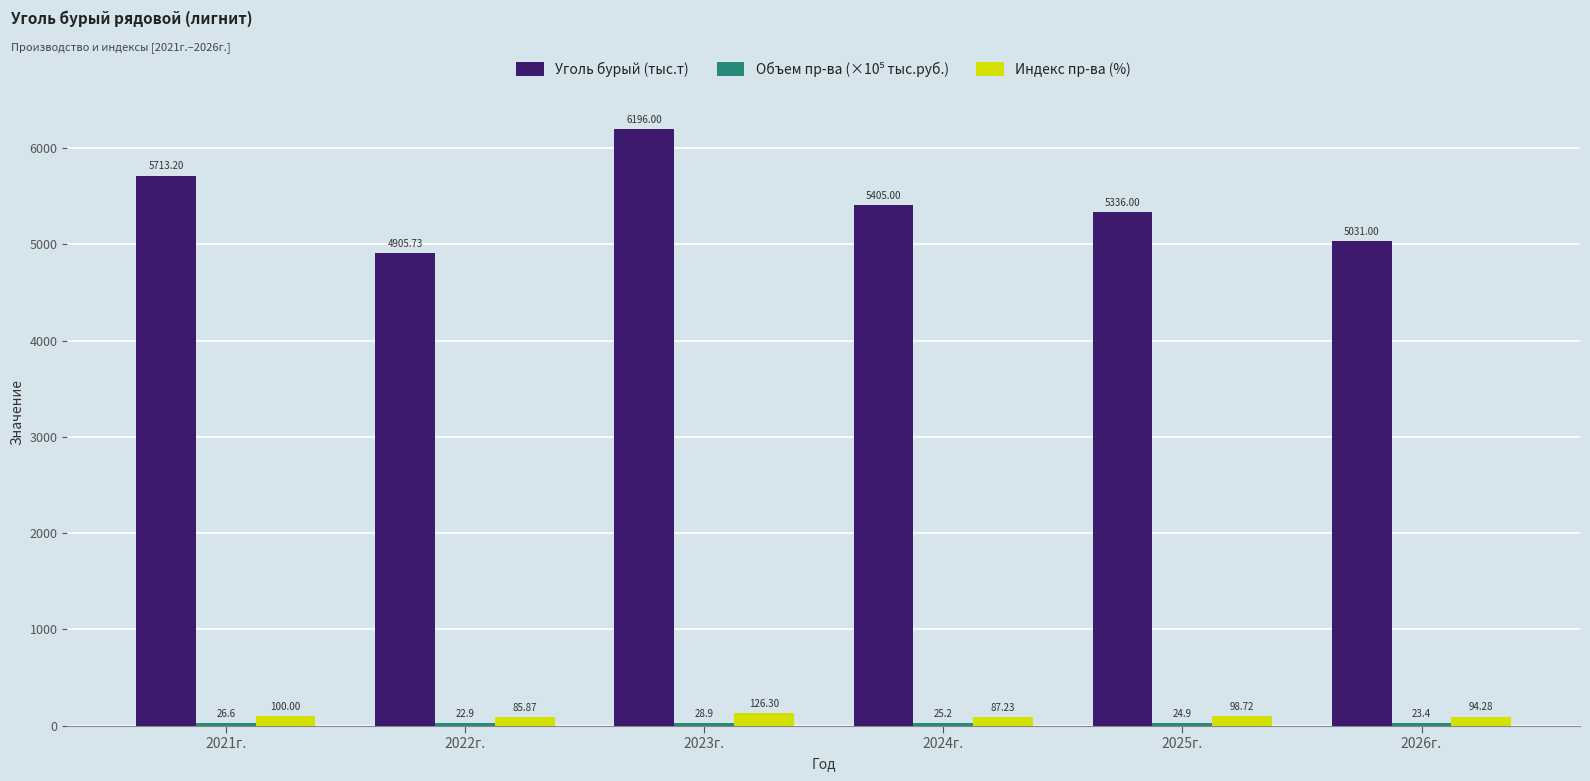

Rank the categories by Уголь бурый (тыс.т) value from highest to lowest.

2023г., 2021г., 2024г., 2025г., 2026г., 2022г.